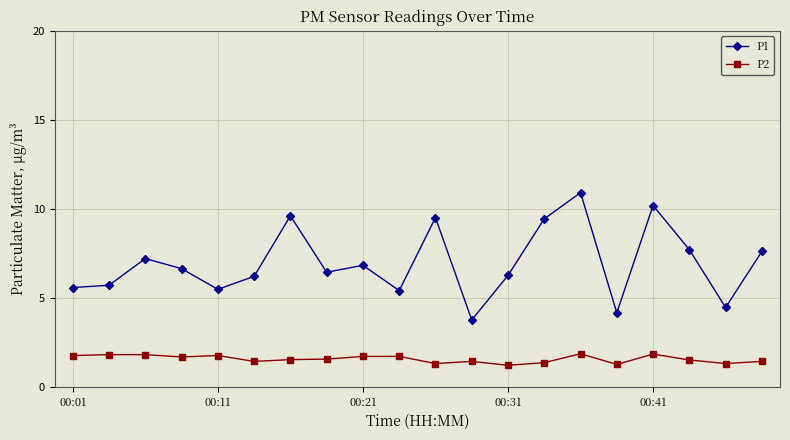

What is the difference between the second highest and minimum values in the P2 series?

0.6